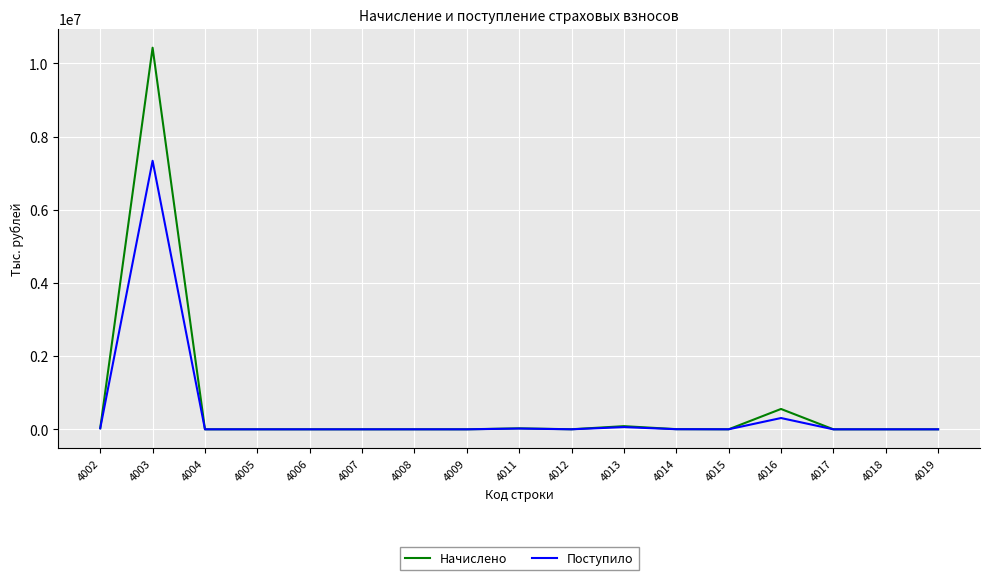

At how many categories does at least one series exceed 1472219?

1